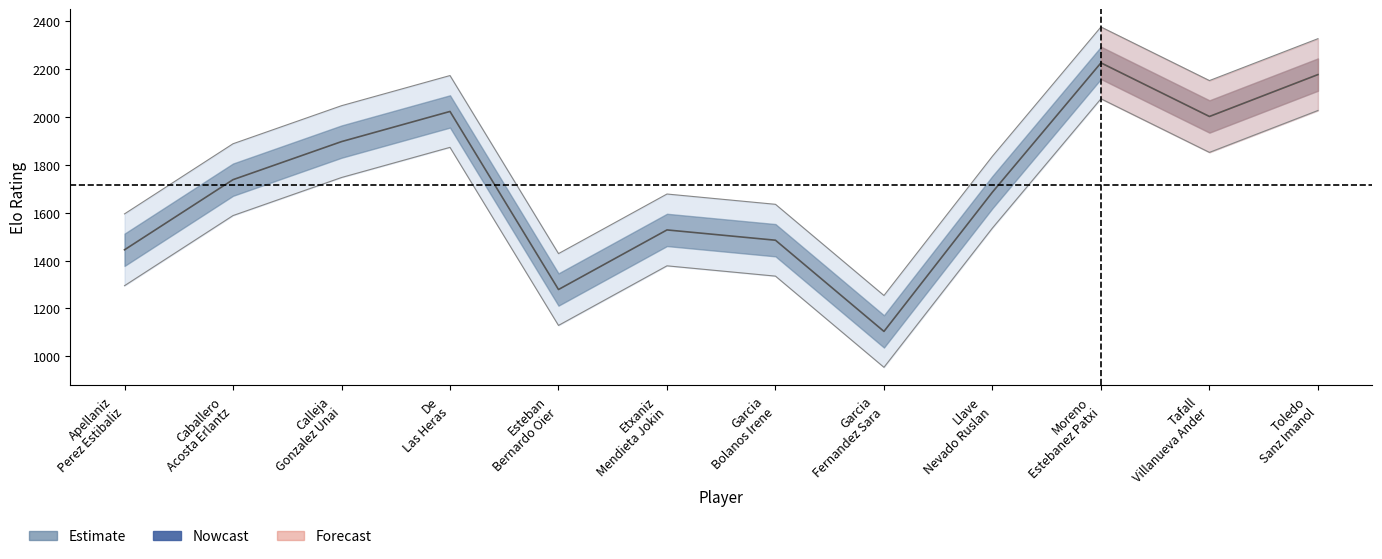

List the labels in order of value, largest first.

Moreno Estebanez Patxi, Toledo Sanz Imanol, De Las Heras, Tafall Villanueva Ander, Calleja Gonzalez Unai, Caballero Acosta Erlantz, Llave Nevado Ruslan, Etxaniz Mendieta Jokin, Garcia Bolanos Irene, Apellaniz Perez Estibaliz, Esteban Bernardo Oier, Garcia Fernandez Sara